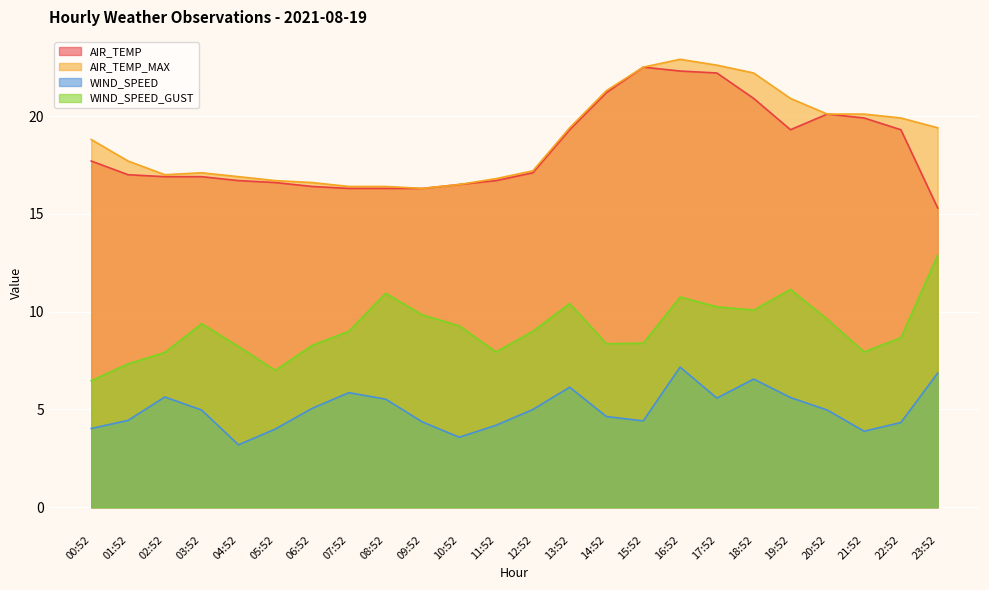

At how many categories does at least one series exceed 8?

24